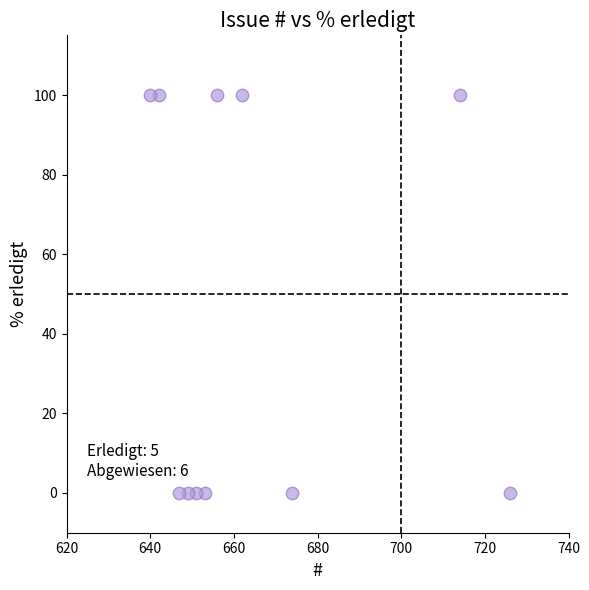

What is the range of Y values (max minus min)?

100